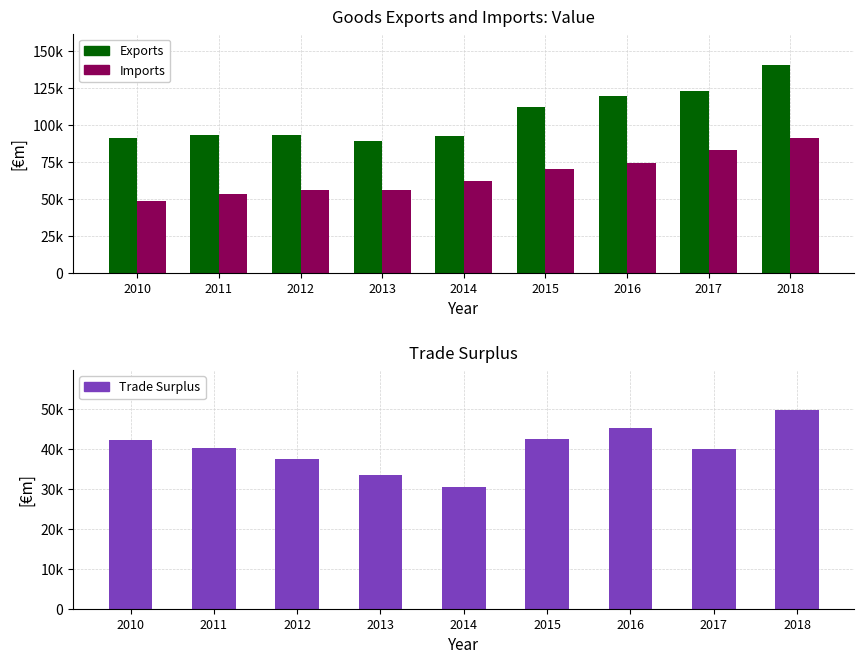

Read the Trade Surplus value at 2014.

30458.4